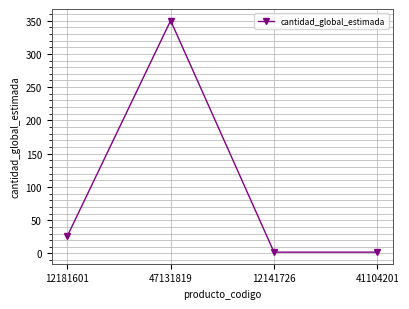

Count the number of categories in the chart.

4